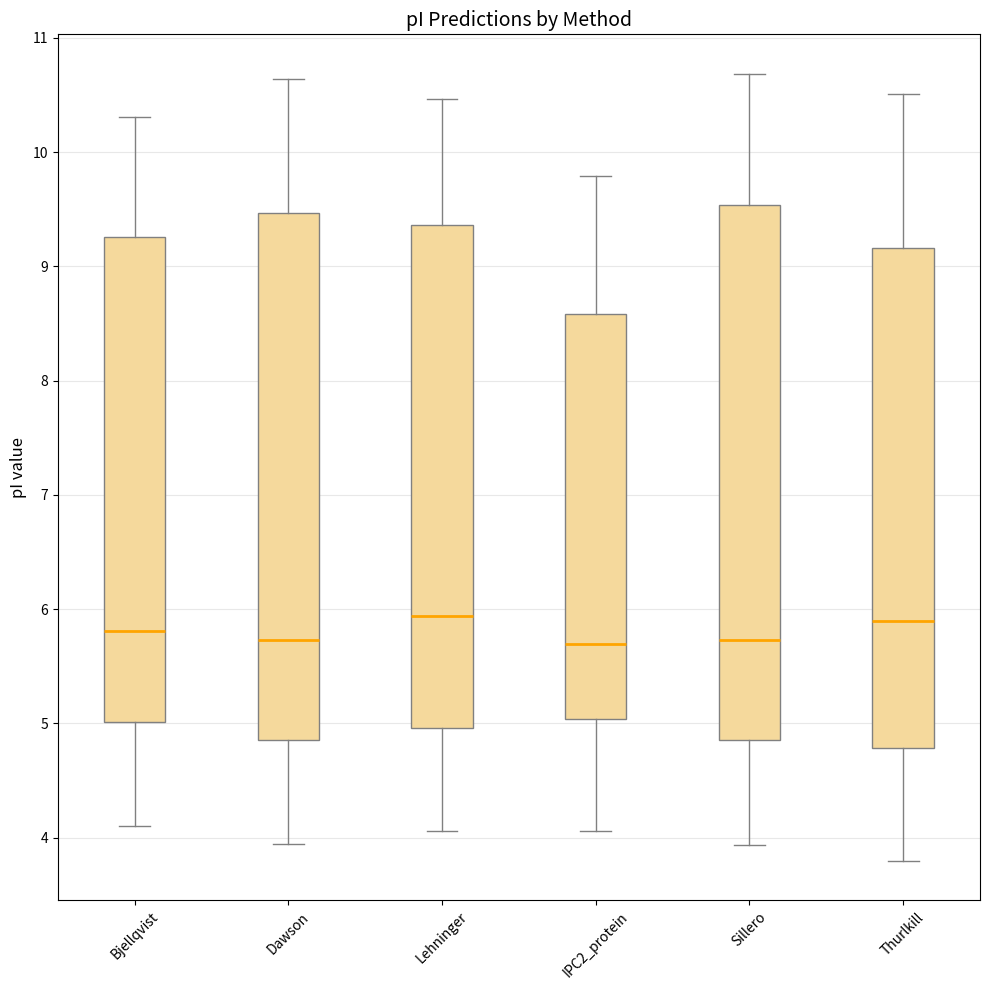

Reading left to right, read every box against the y-axis: the position of its median line, the range the box covers, and the ends of its whiskers. The values are not printed on the chart, so give them approximately, as read against the axis.

Bjellqvist: median 5.8, box 5.0 to 9.3, whiskers 4.1 to 10.3
Dawson: median 5.7, box 4.9 to 9.5, whiskers 3.9 to 10.6
Lehninger: median 5.9, box 5.0 to 9.4, whiskers 4.1 to 10.5
IPC2_protein: median 5.7, box 5.0 to 8.6, whiskers 4.1 to 9.8
Sillero: median 5.7, box 4.9 to 9.5, whiskers 3.9 to 10.7
Thurlkill: median 5.9, box 4.8 to 9.2, whiskers 3.8 to 10.5